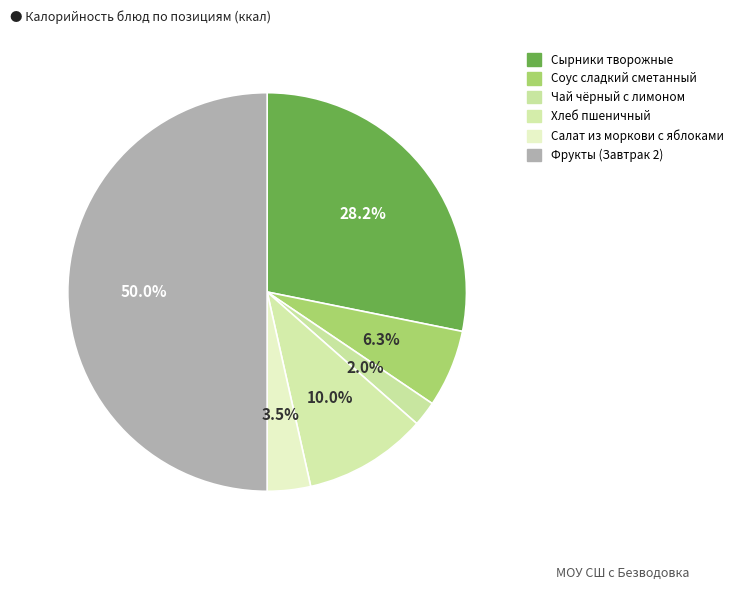

How many segments does this pie chart have?

6